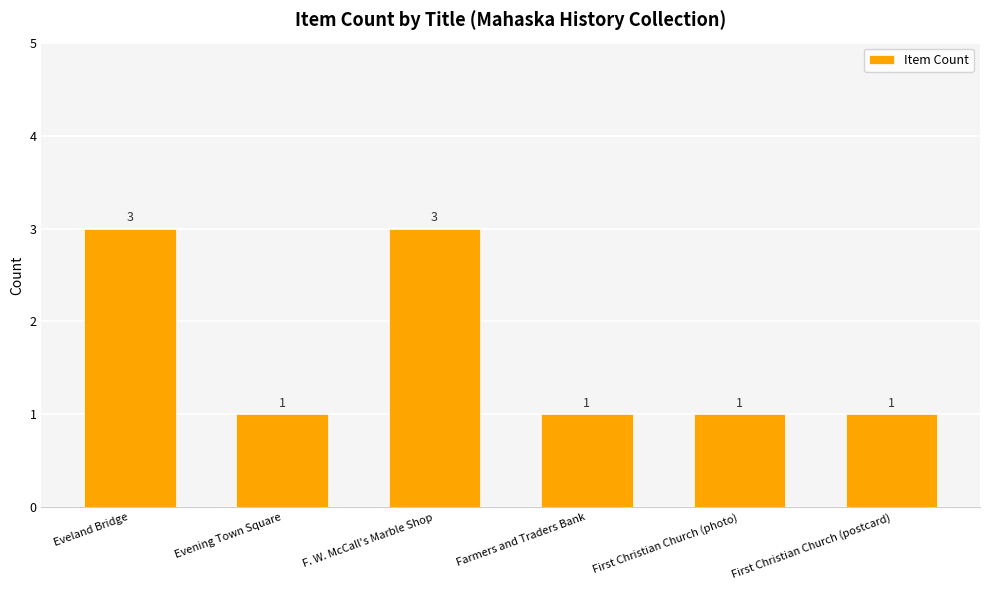

What is the label of the 4th bar from the right?

F. W. McCall's Marble Shop